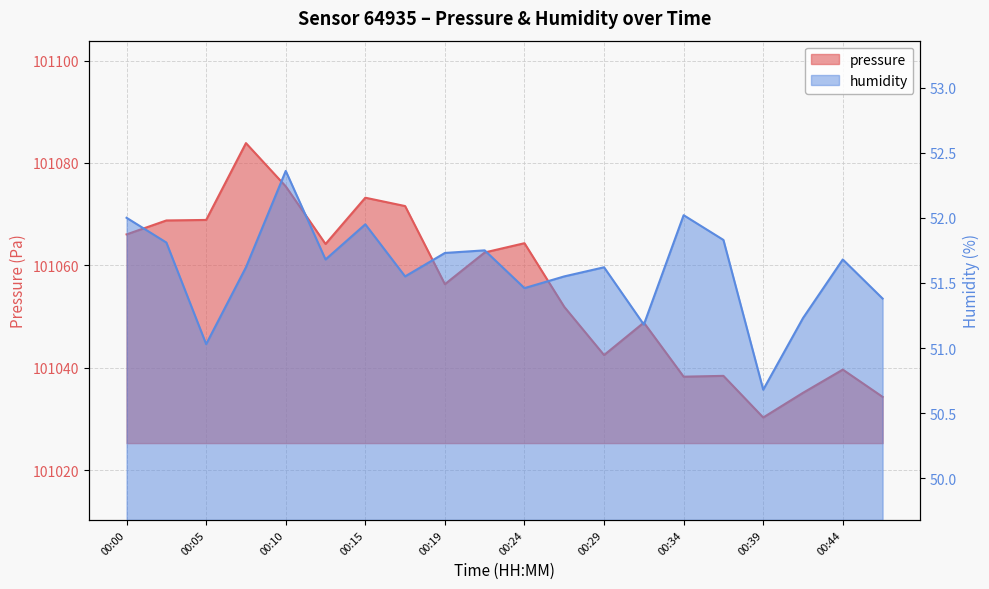

What is the average value of the humidity series?

51.6